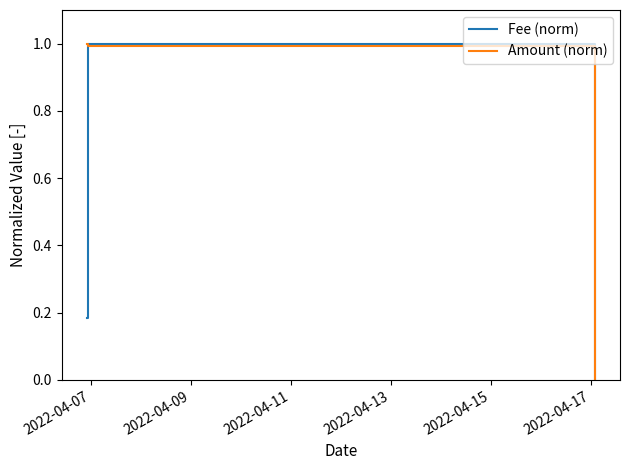

Which series has the largest total across all categories?

Amount (norm)